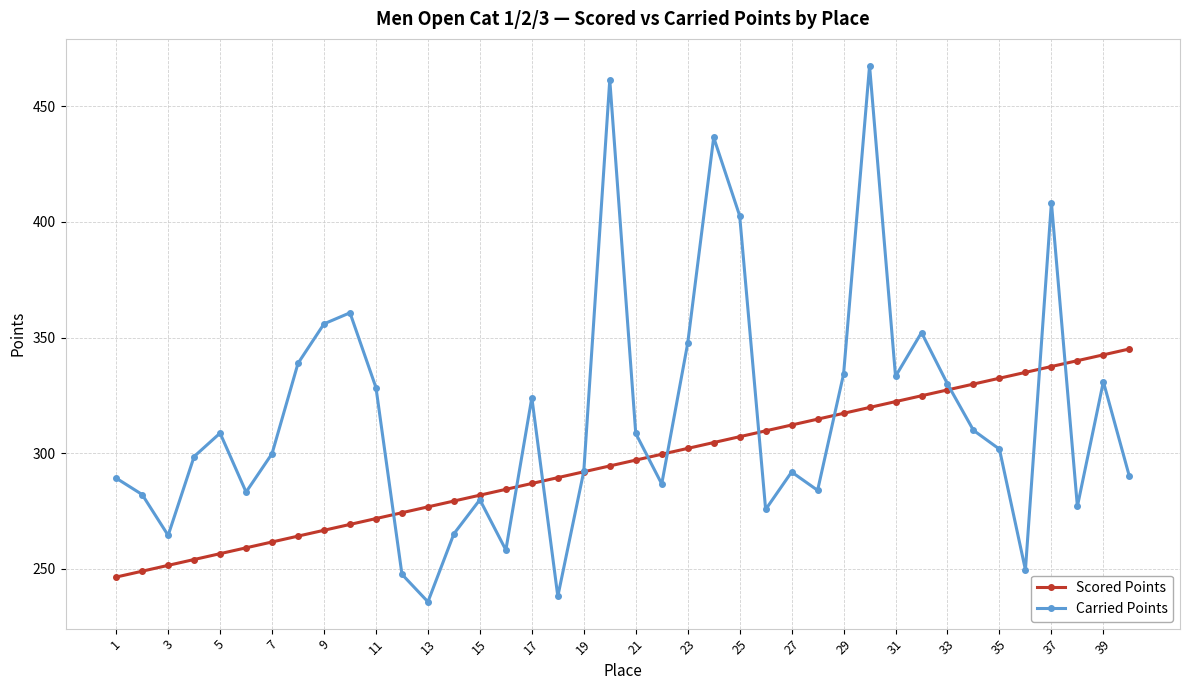

What is the difference between the maximum and minimum values in the Carried Points series?

231.7